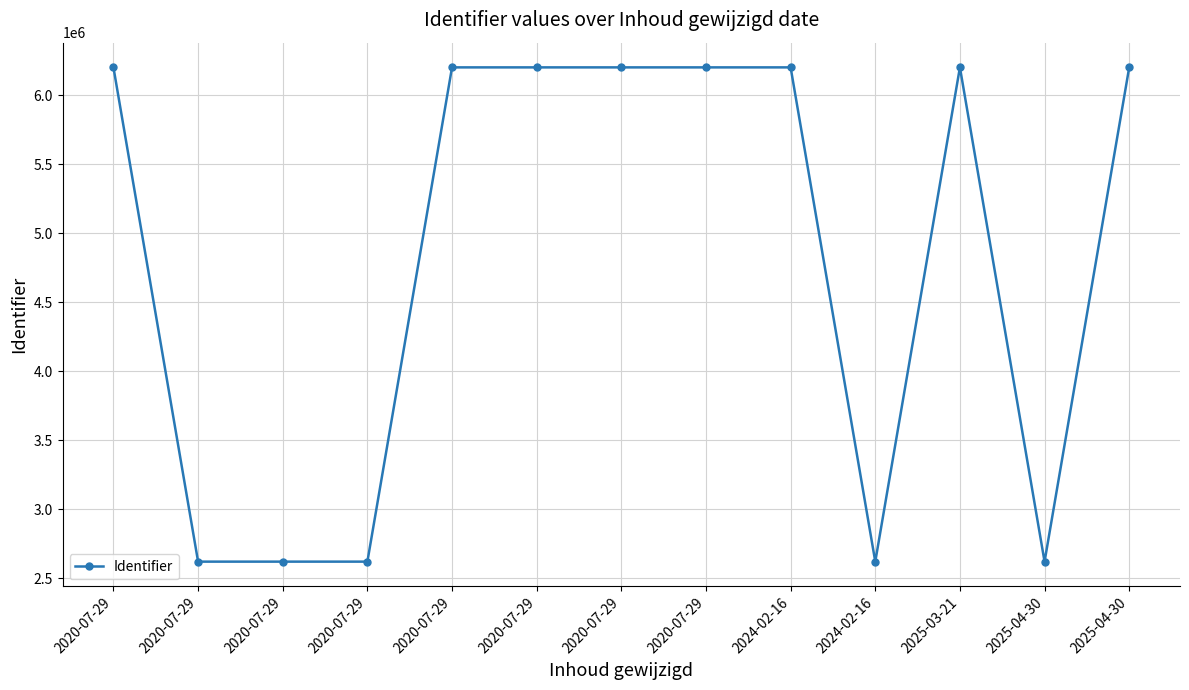

What is the difference between the values at 2025-03-21 and 2024-02-16?

3578564